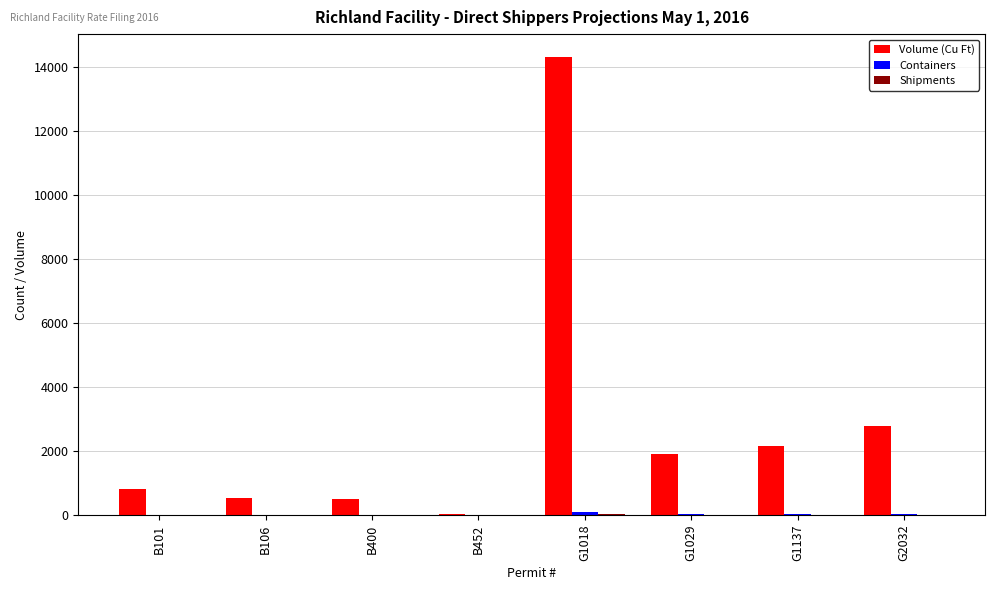

Which series changed the most between B400 and G1137?

Volume (Cu Ft)